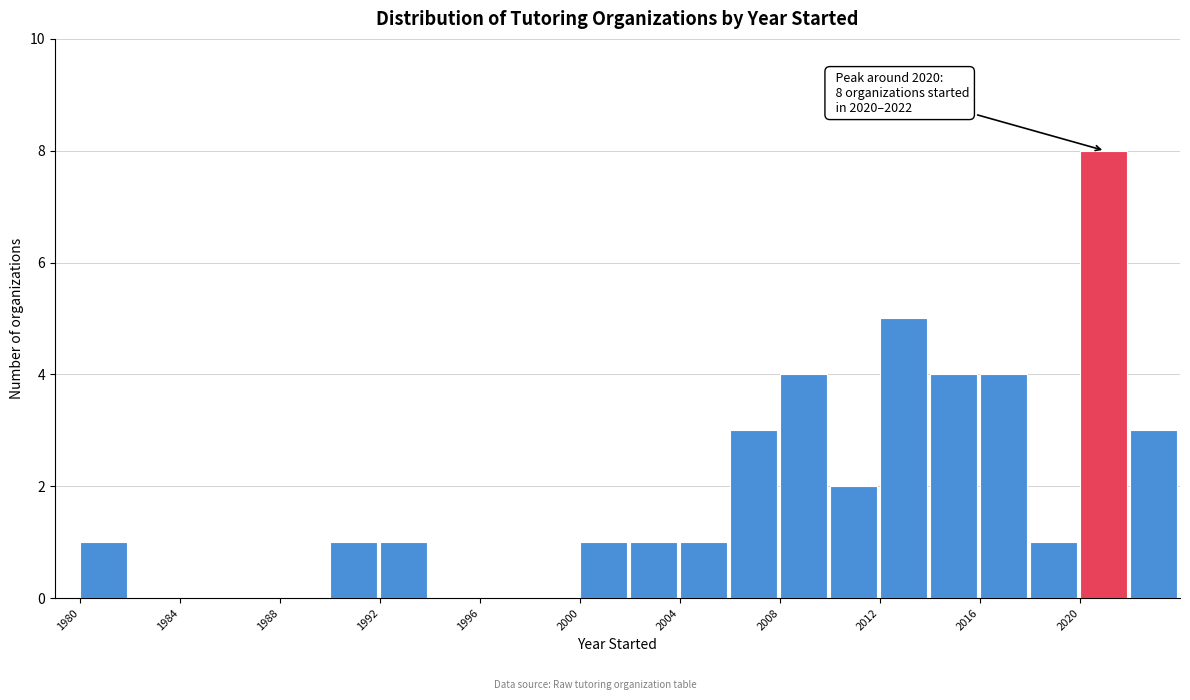

Over which range of the x-axis is the bar tallest?

2020 to 2022